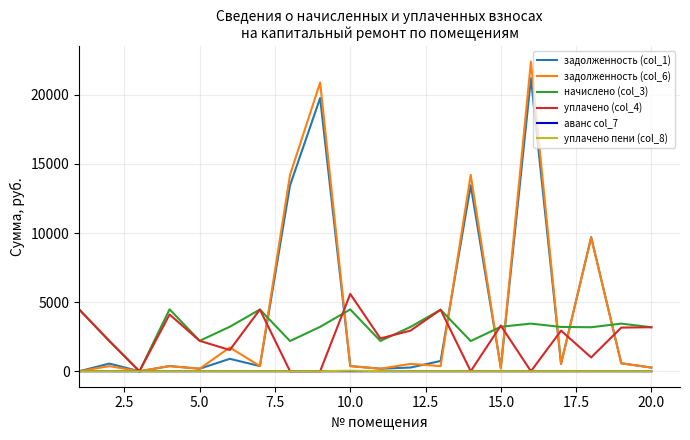

What is the maximum value shown in the chart?

22399.6